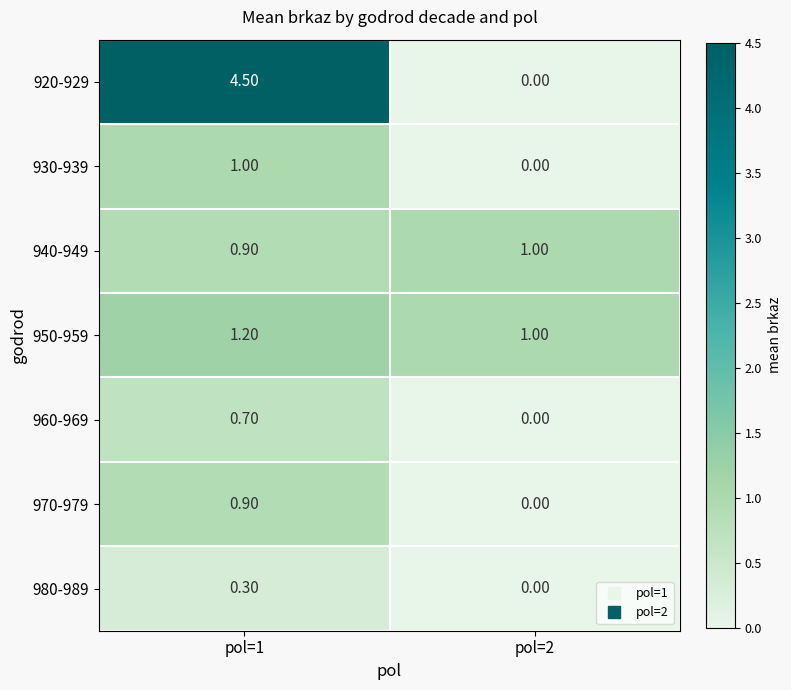

Which category has the lowest value across all series?

pol=2